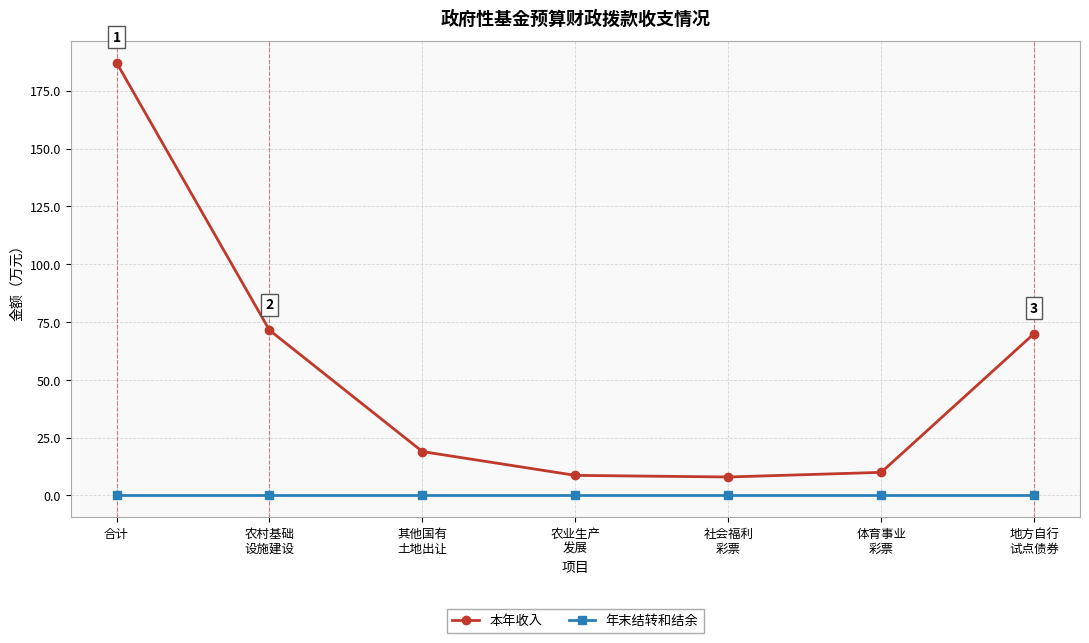

List the series in order of their peak value, lowest first.

年末结转和结余, 本年收入